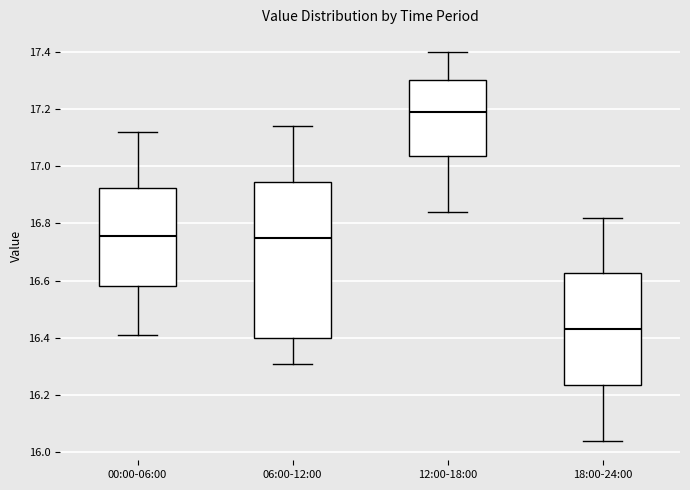

Which box is the tallest, from its lower edge to its upper edge?

06:00-12:00